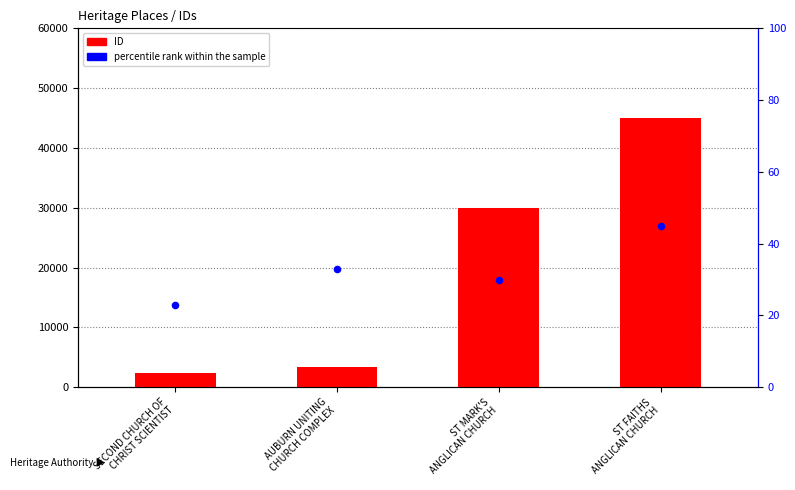

At how many categories does at least one series exceed 40244?

1